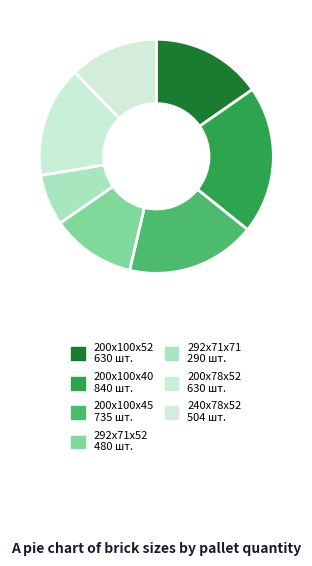

Count the number of slices in the pie.

7